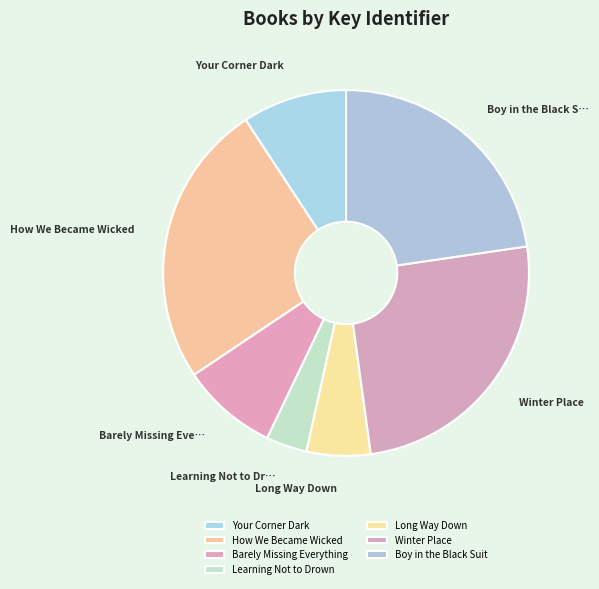

Which category has the smallest portion of the pie?

Learning Not to Drown